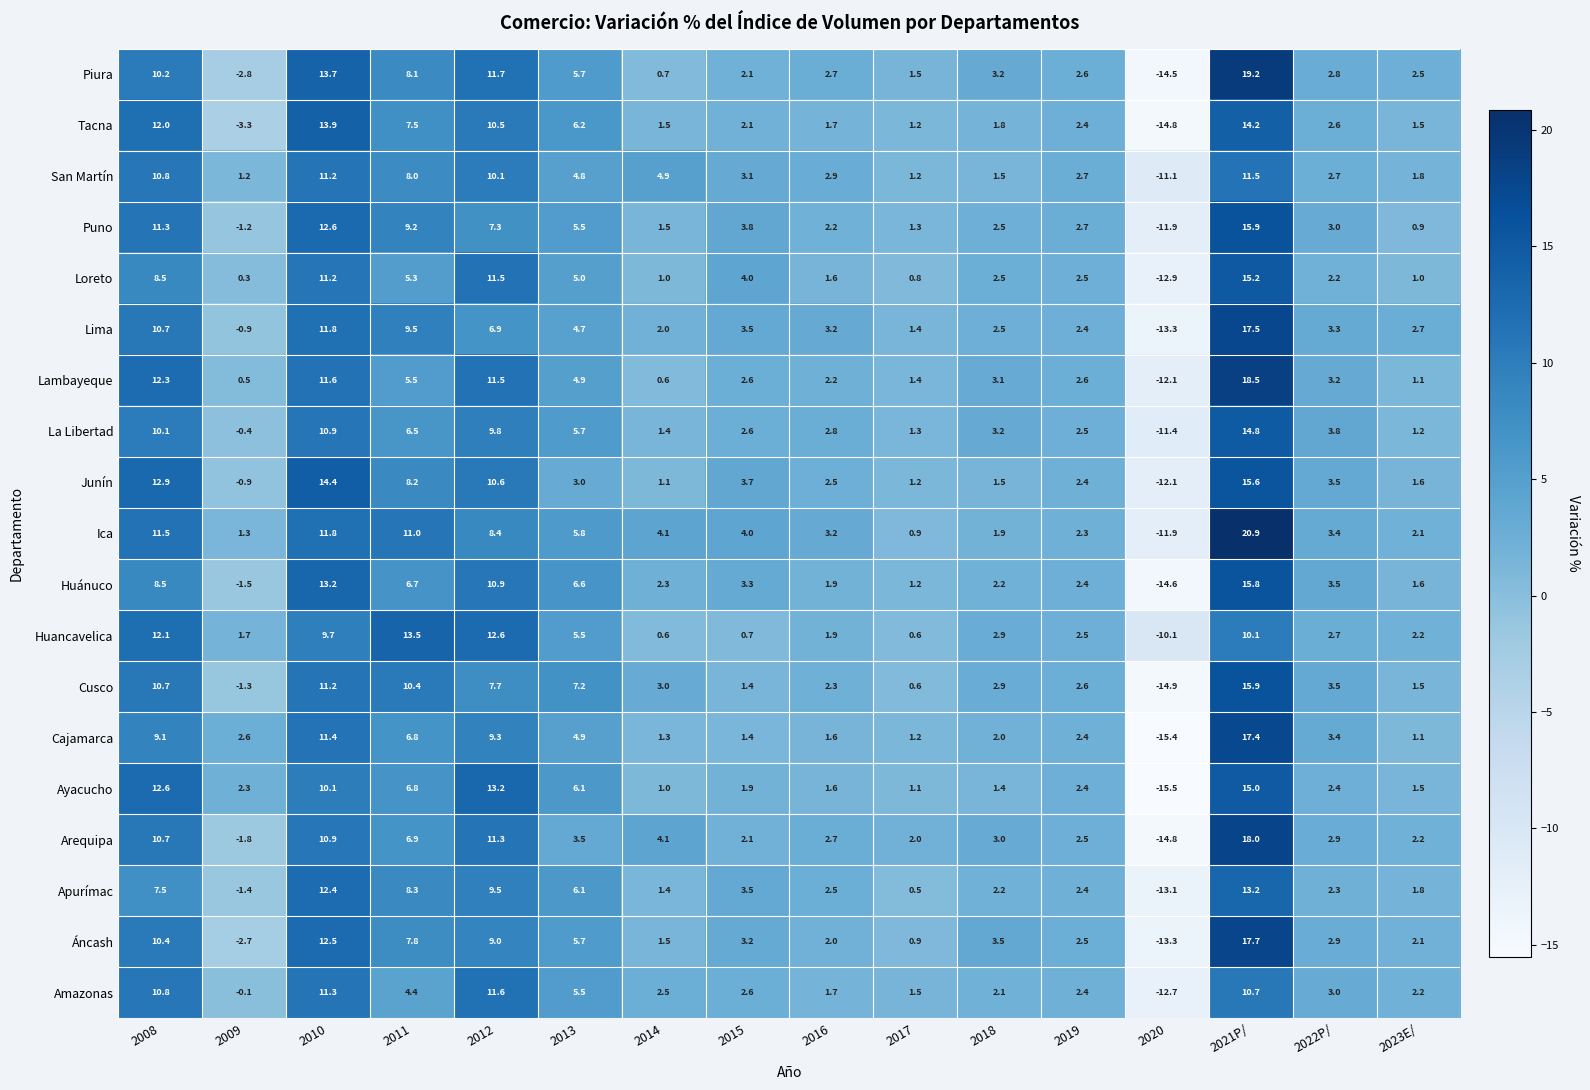

At which category does the chart reach its minimum across all series?

2020